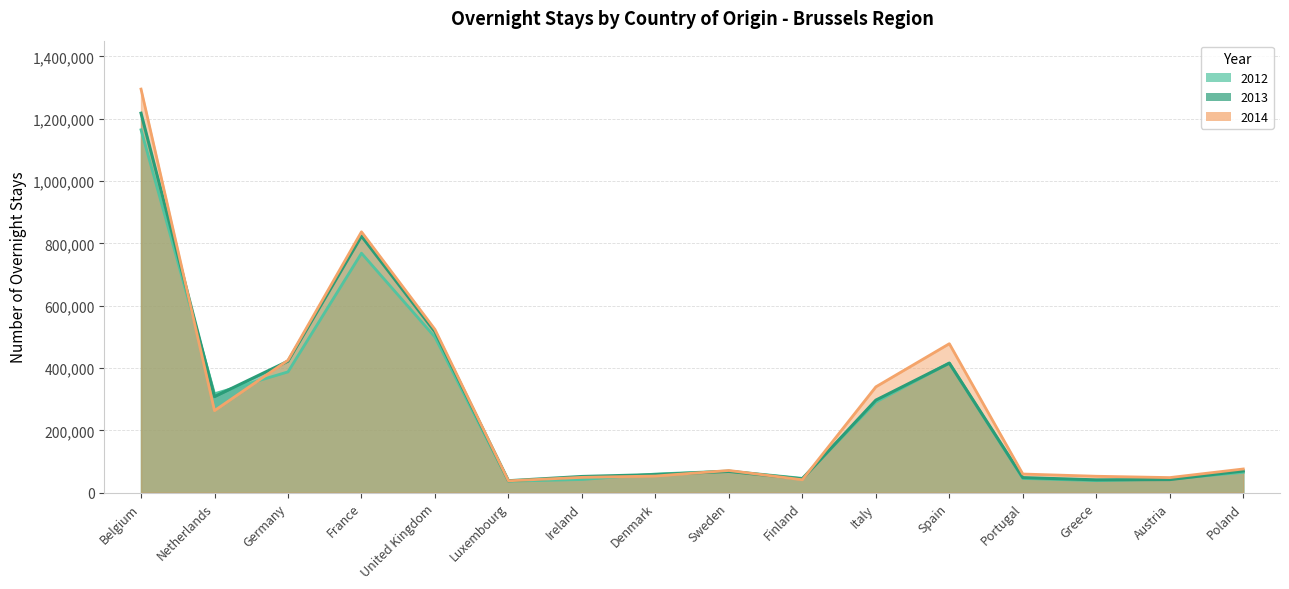

What is the difference between the maximum and minimum values in the 2013 series?

1179446